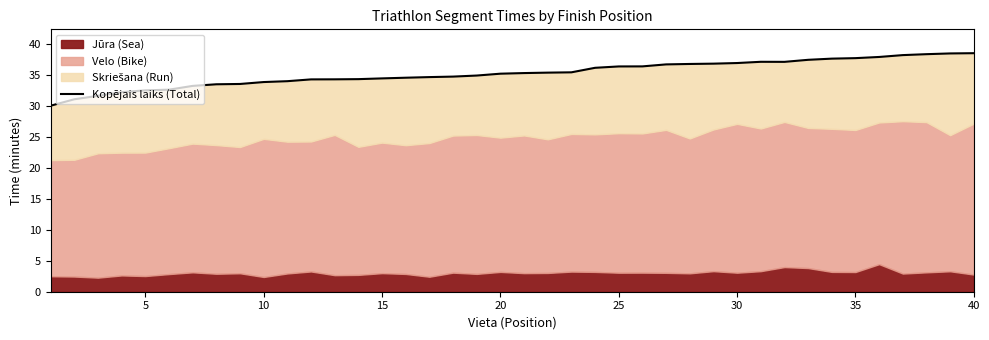

True or false: the data has more than 0 interior local peaks.

True